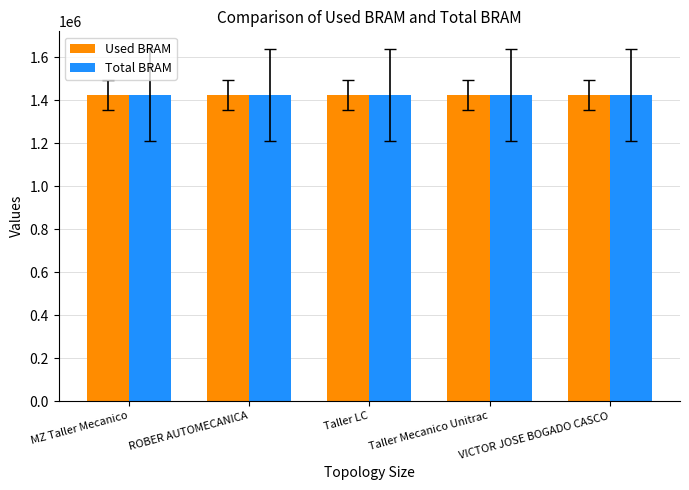

What is the lowest value of the Total BRAM series?

1425092